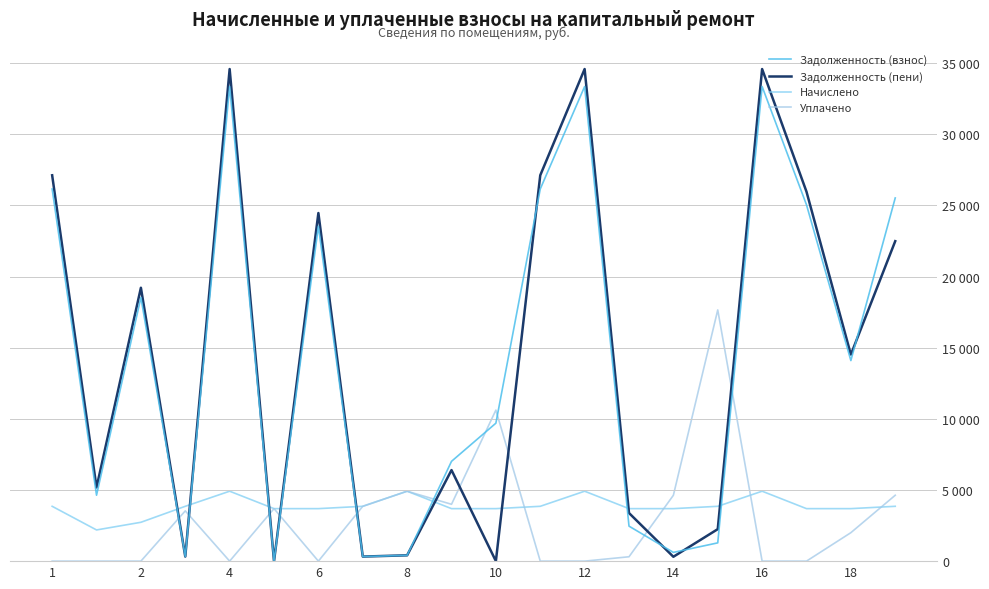

Is this an area chart (filled region under the line)?

No